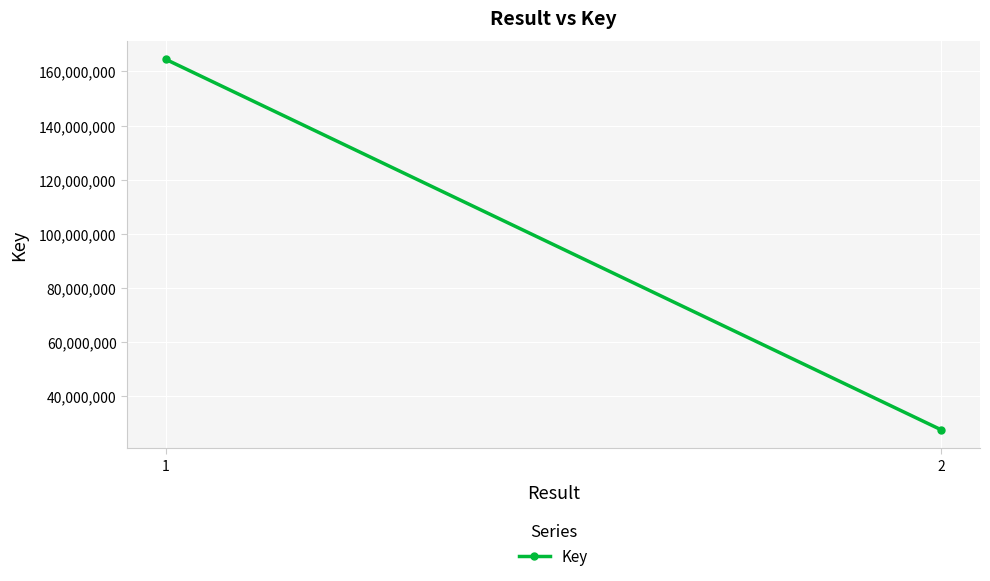

What is the approximate value at 2, to the nearest 100?

27600600